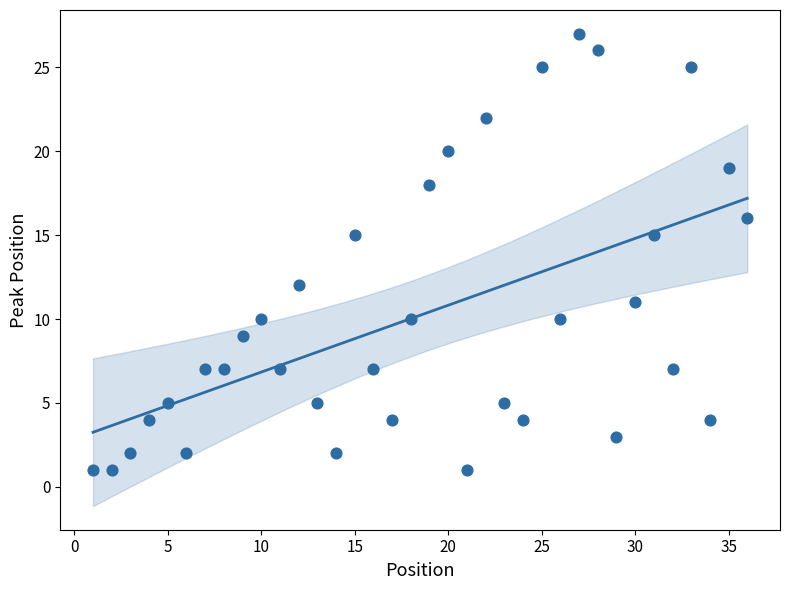

What is the range of Y values (max minus min)?

26